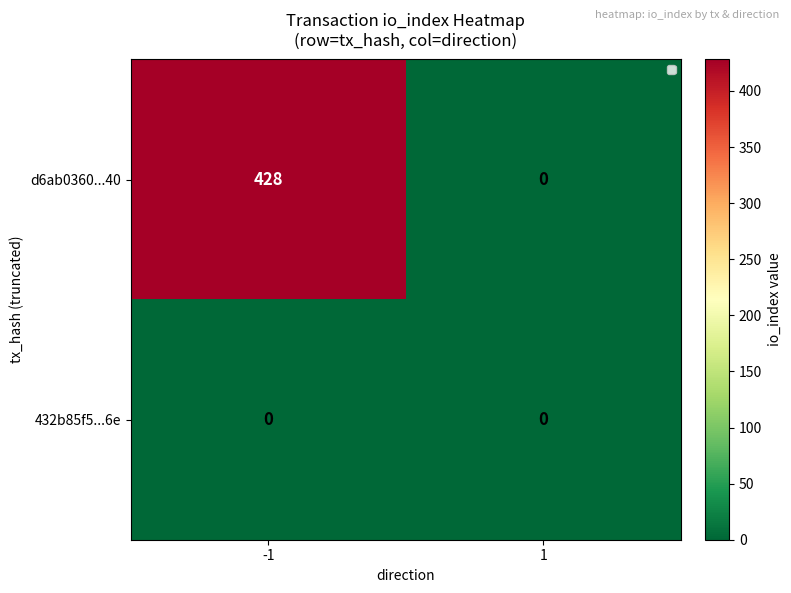

What is the average value of the d6ab0360...40 series?

214